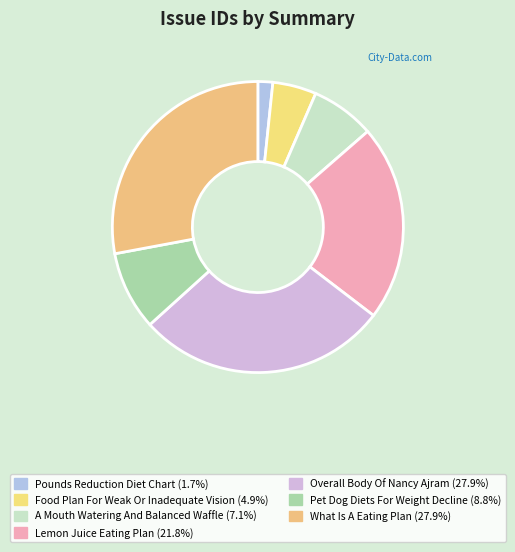

To the nearest percent, what is the difference between the largest and smallest slice percentages?

26%